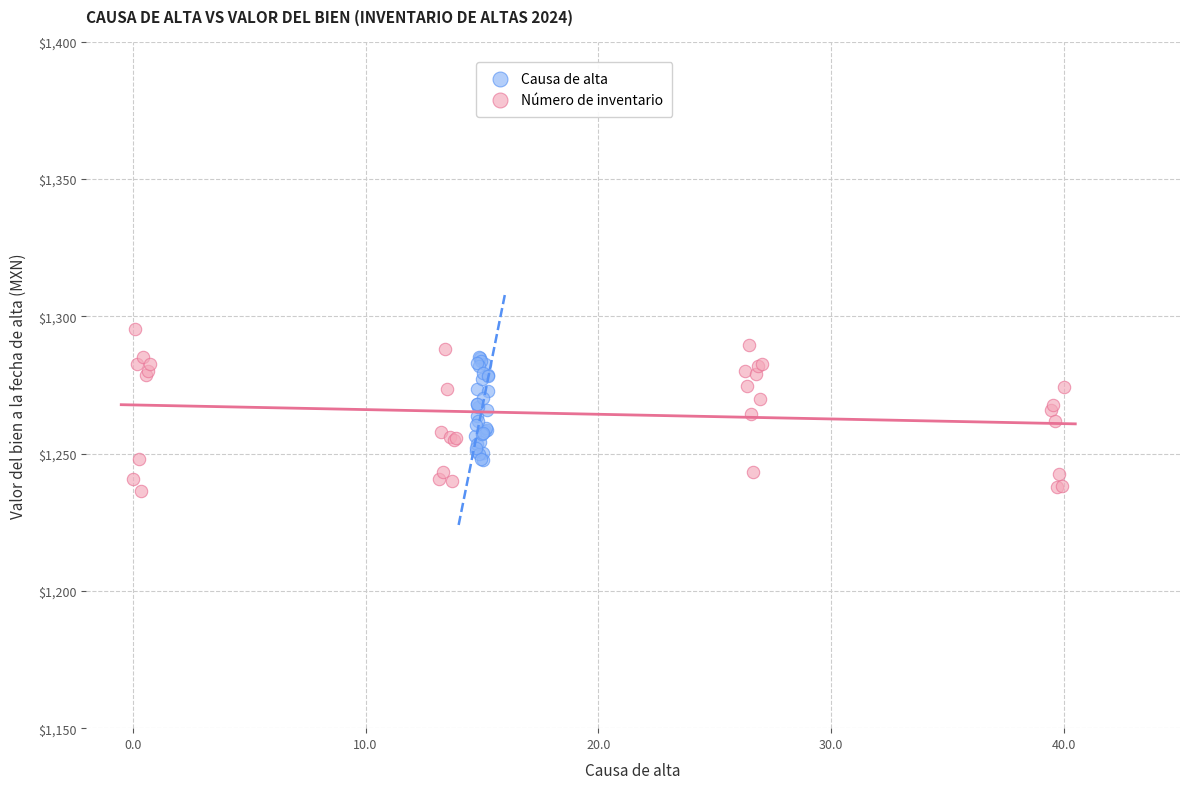

Which series contains the lowest Y value?

Número de inventario